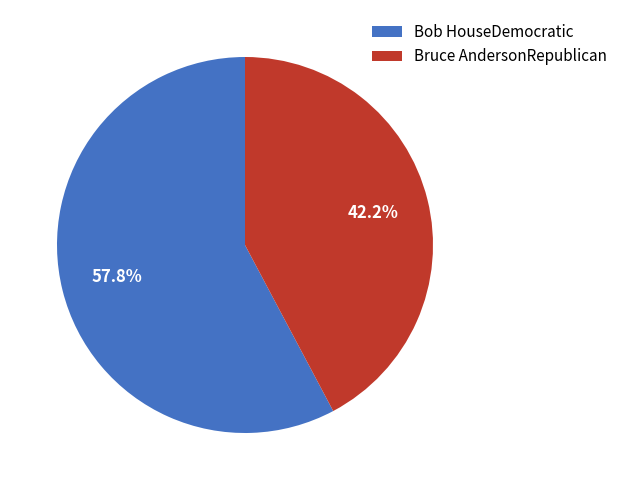

Combined, do Bruce AndersonRepublican and Bob HouseDemocratic account for over 50%?

Yes